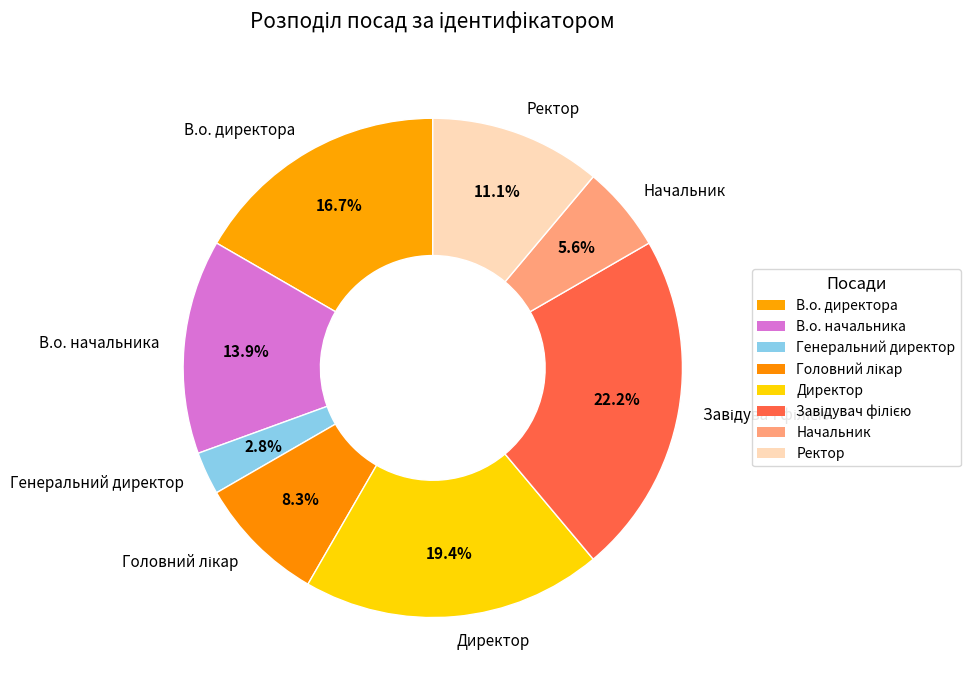

What is the smallest slice in the pie chart?

Генеральний директор